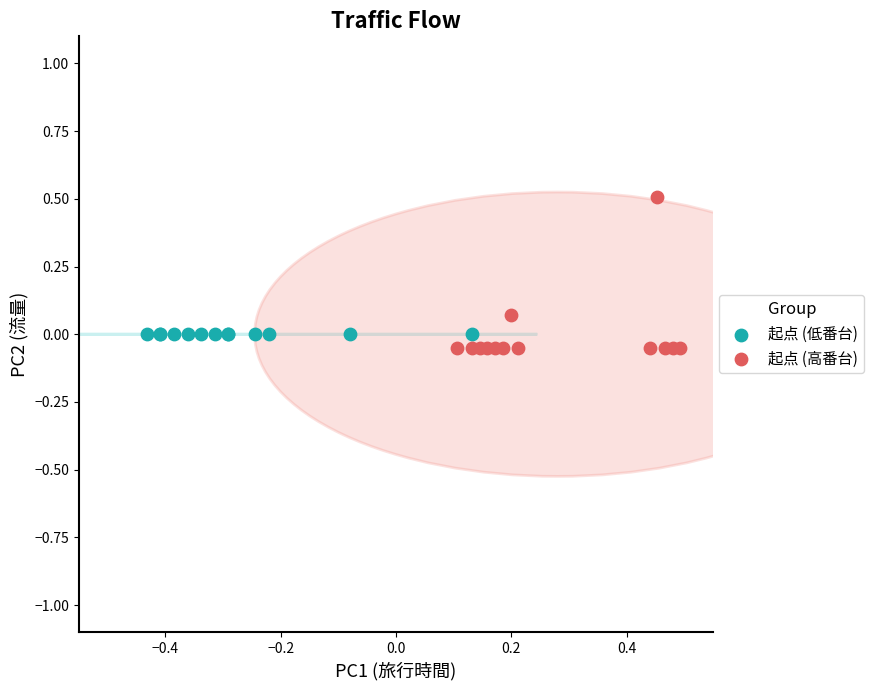

What are all the series names shown in the legend?

起点 (低番台), 起点 (高番台)